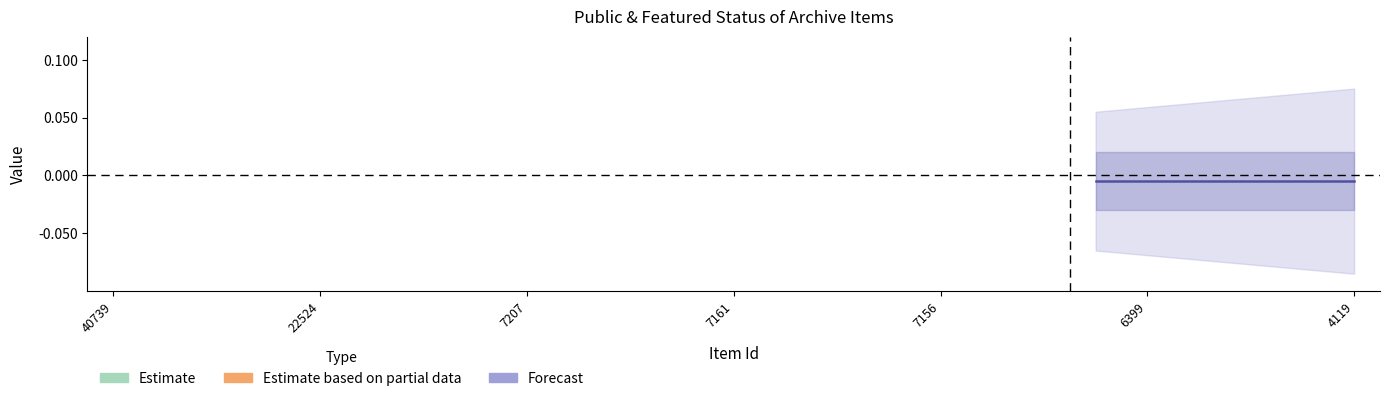

True or false: featured and public intersect in this chart.

False